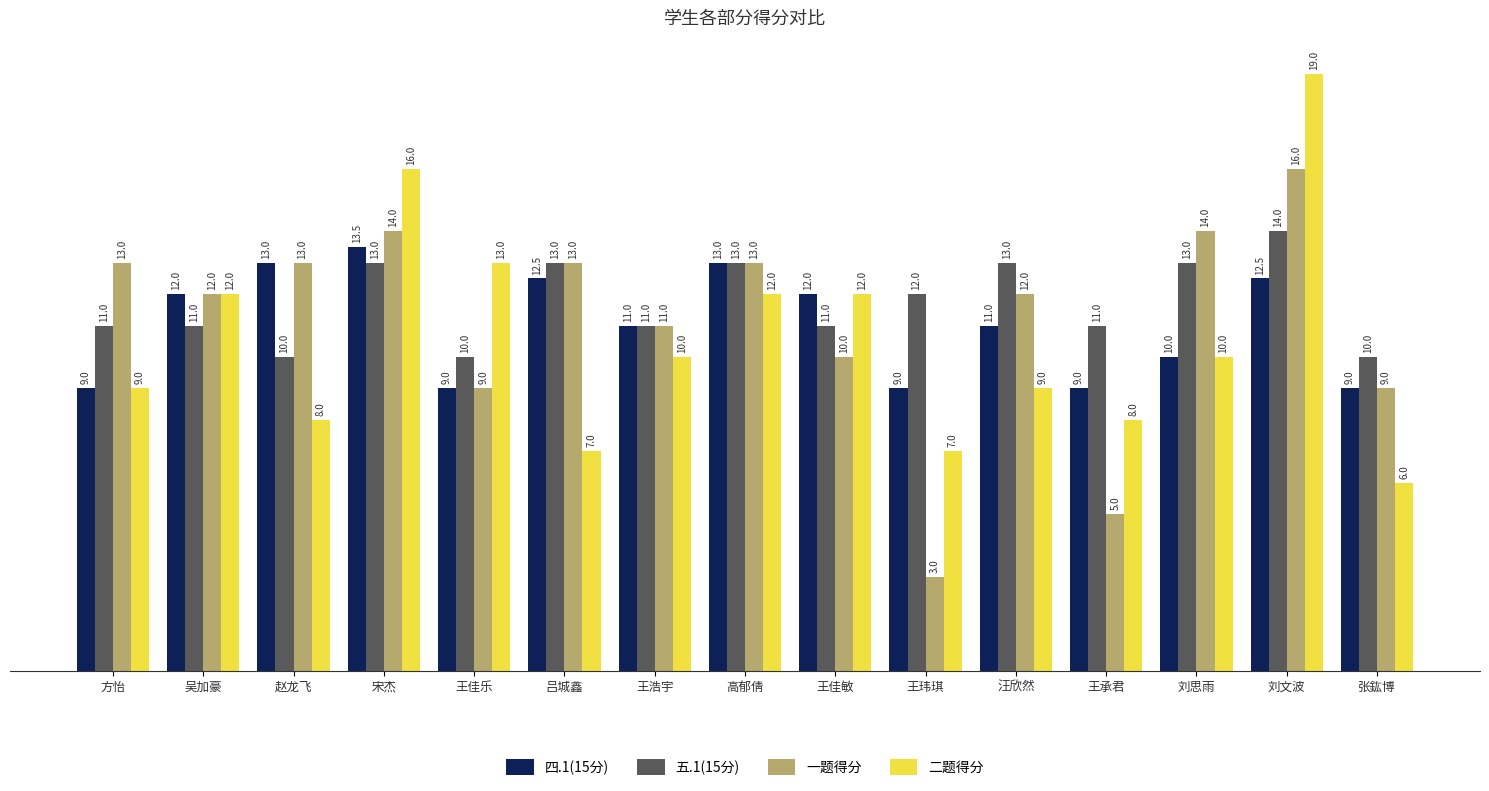

What is the approximate value of 二题得分 at 王佳乐?

13.0